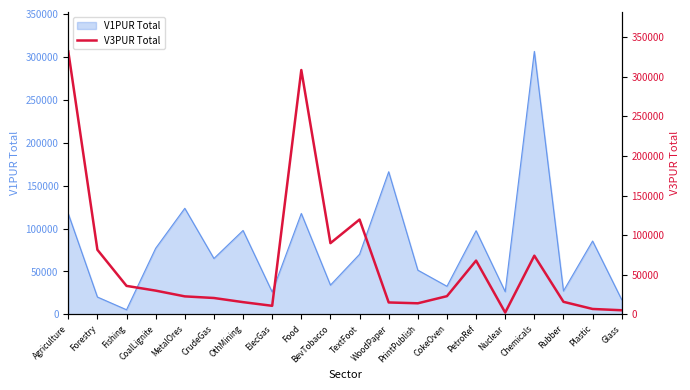

Does the chart have visible grid lines?

No